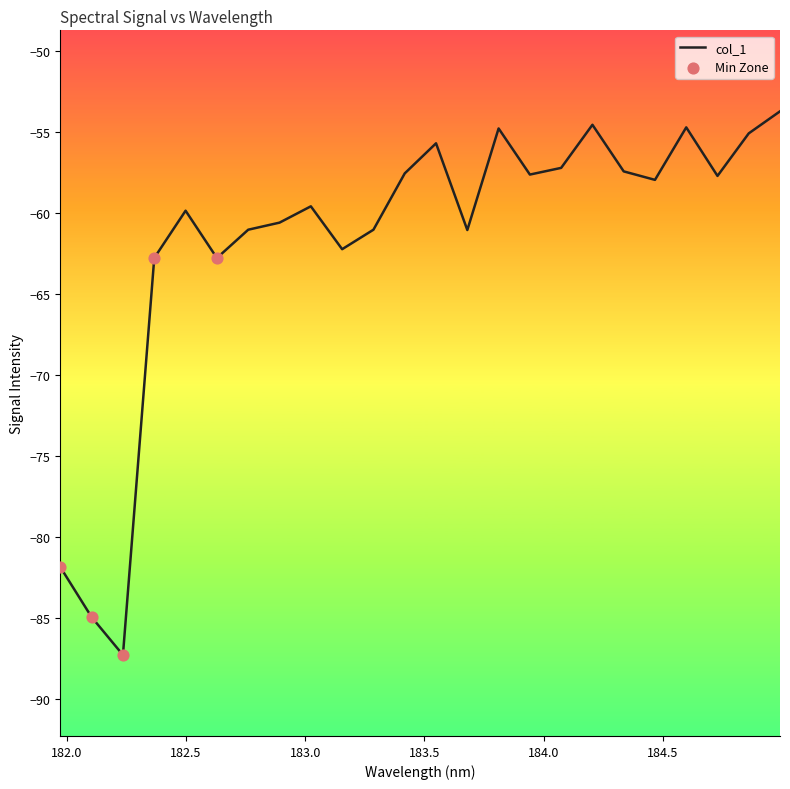

What is the minimum value shown in the chart?

-87.3